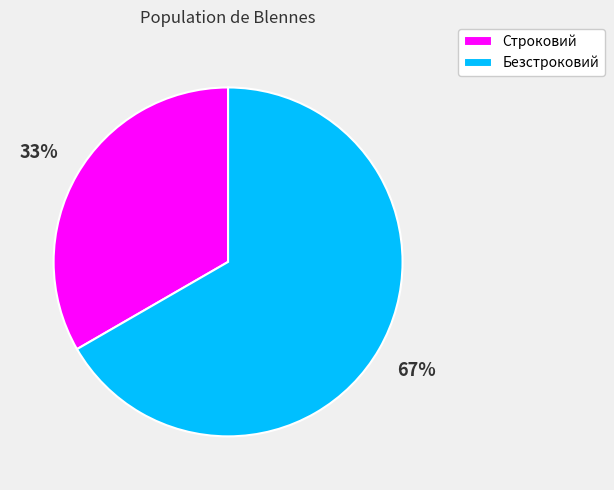

True or false: Строковий accounts for 33% of the total.

True